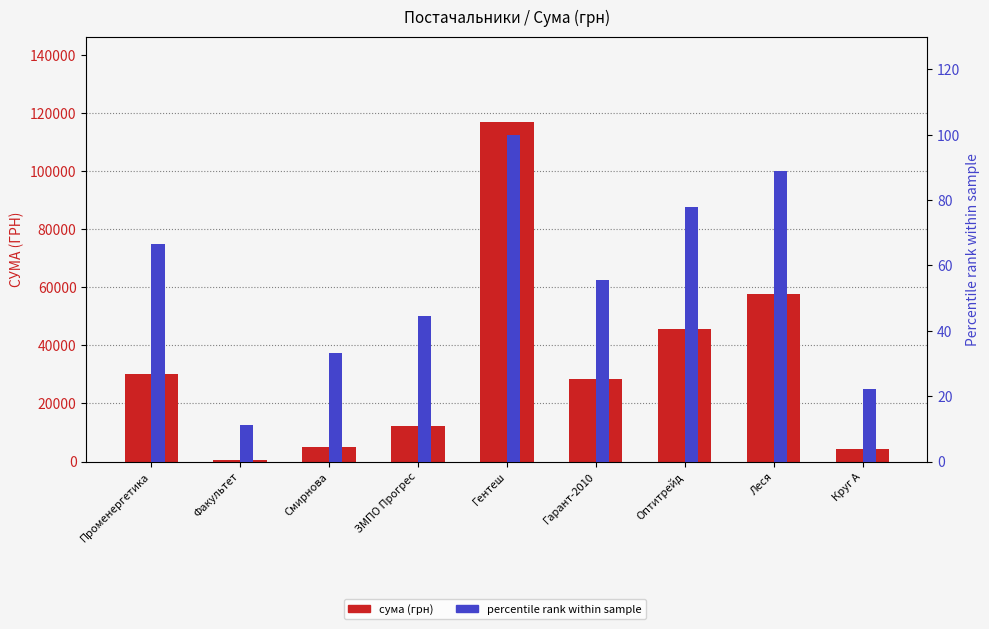

At how many categories does at least one series exceed 89599?

1